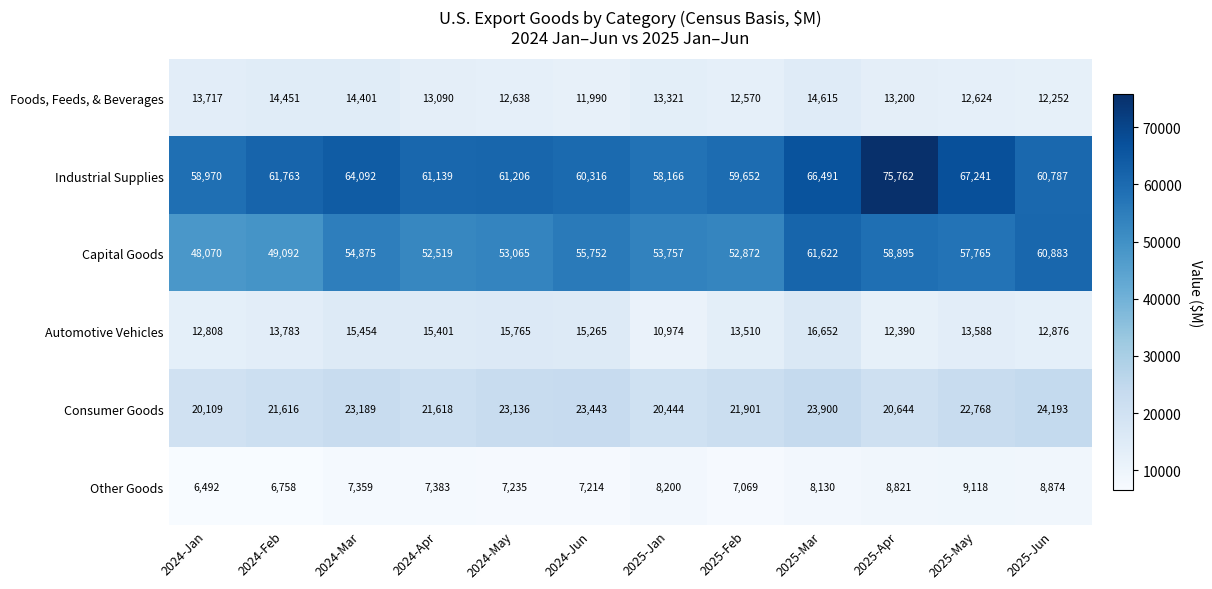

Which category has the lowest value across all series?

2024-Jan